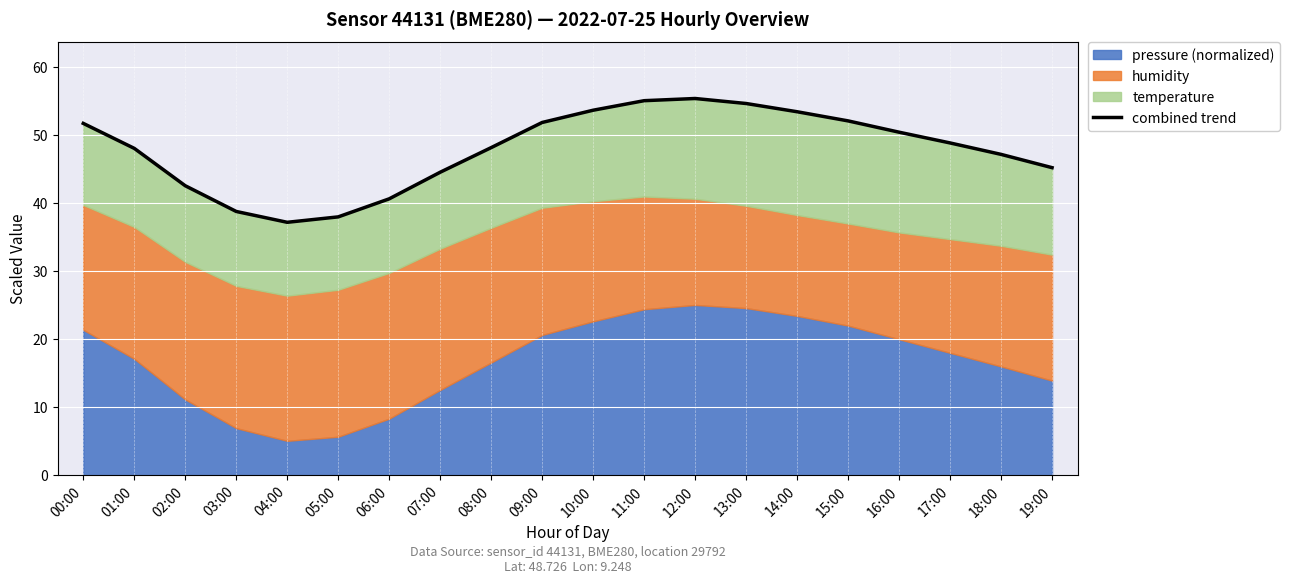

What value does the data have at 10:00?

53.7